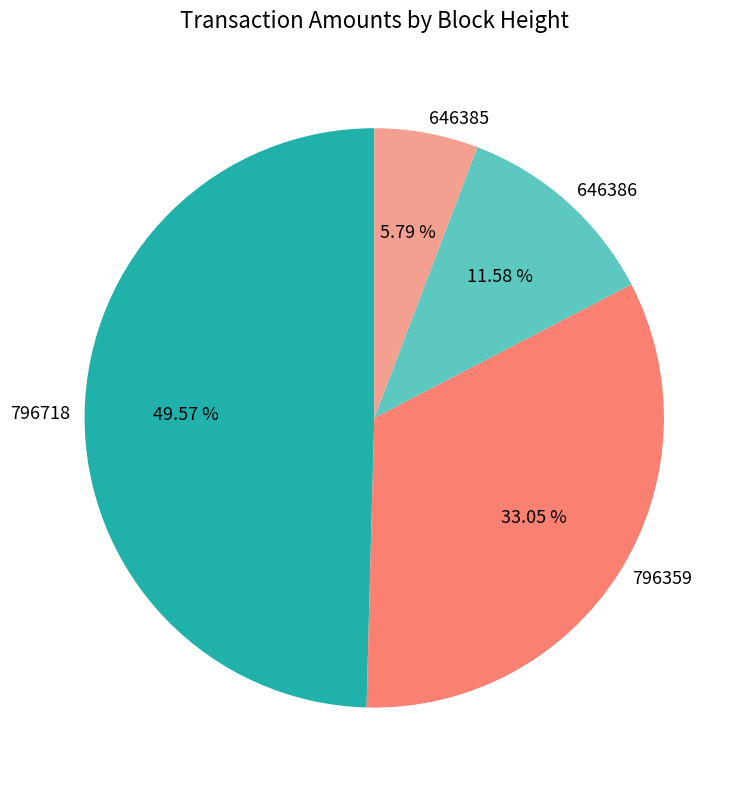

Count the number of slices in the pie.

4